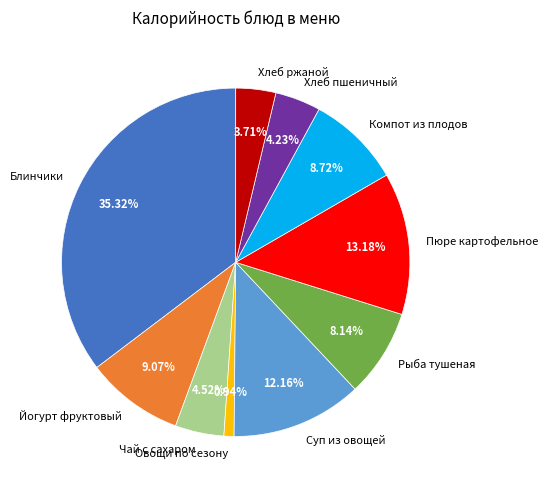

To the nearest percent, what portion does Рыба тушеная represent?

8%